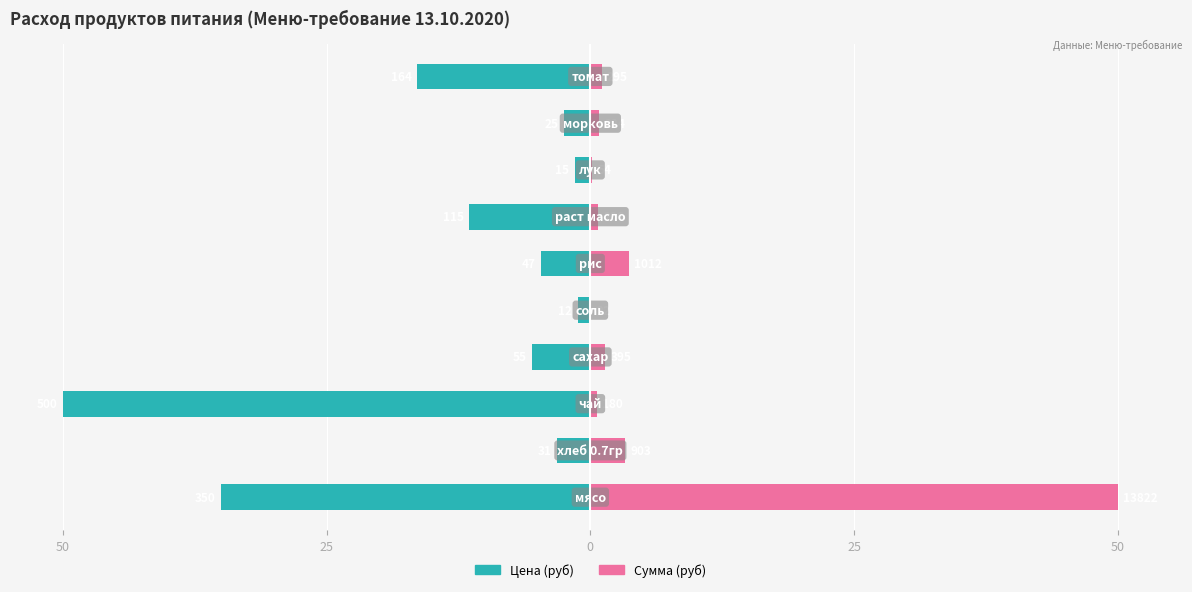

What is the value of the Цена (руб) bar at the 10th from the left?

-16.4